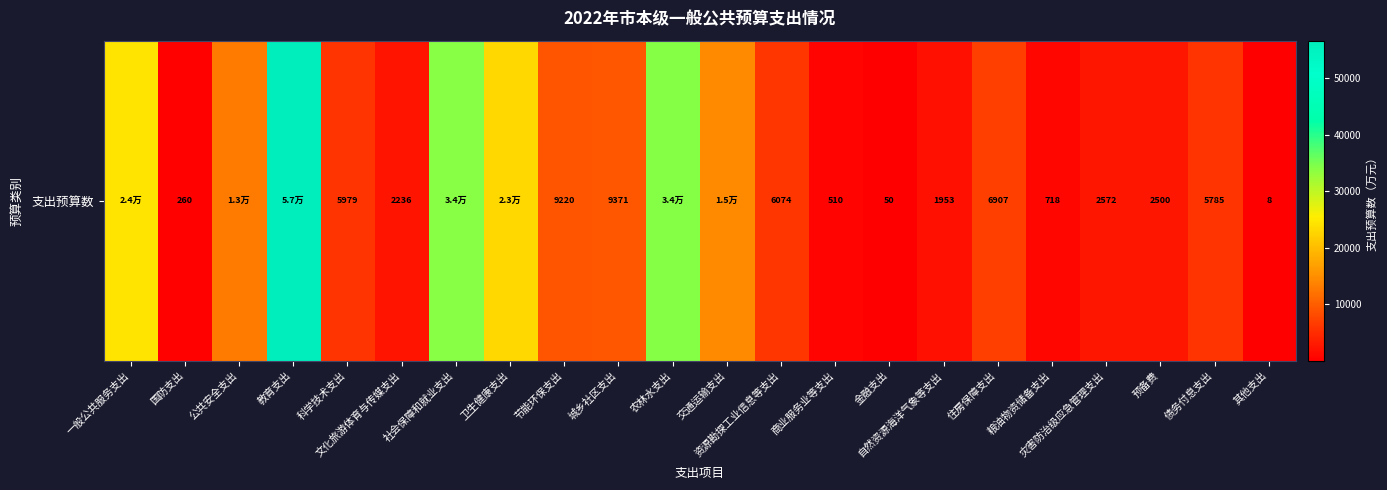

The chart shows a value of 13664 at 农林水支出. True or false?

False